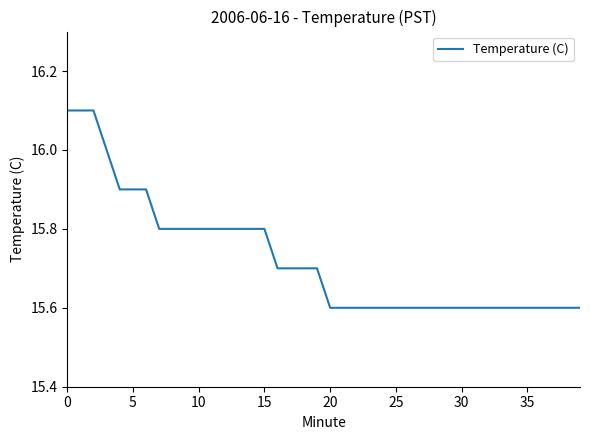

What is the maximum value shown in the chart?

16.1